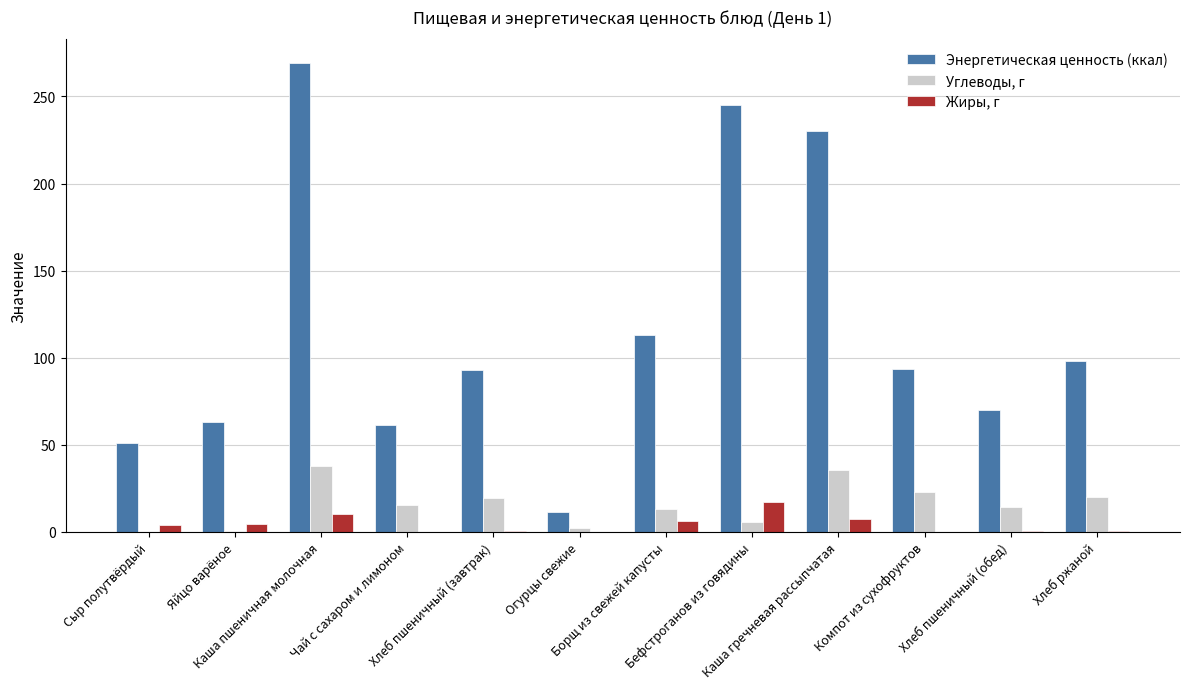

Are the bars horizontal?

No